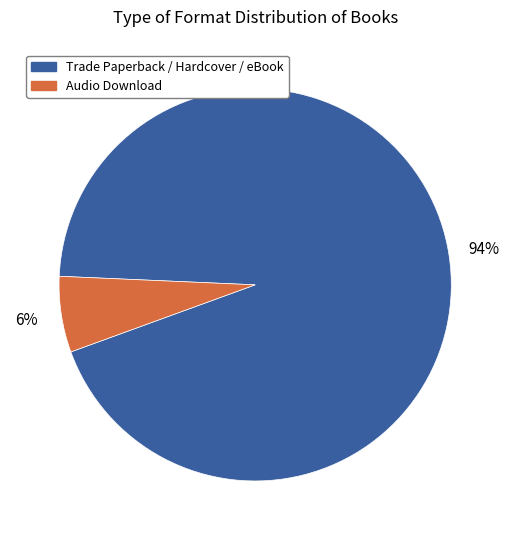

Count the number of slices in the pie.

2